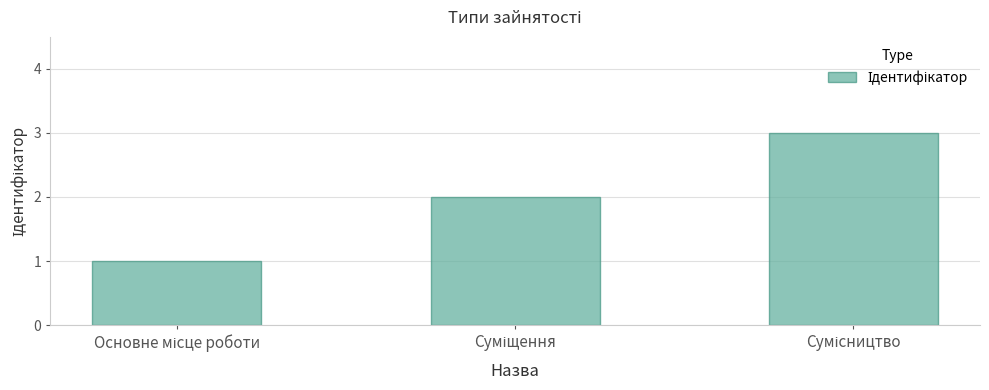

How many bars are there in total?

3